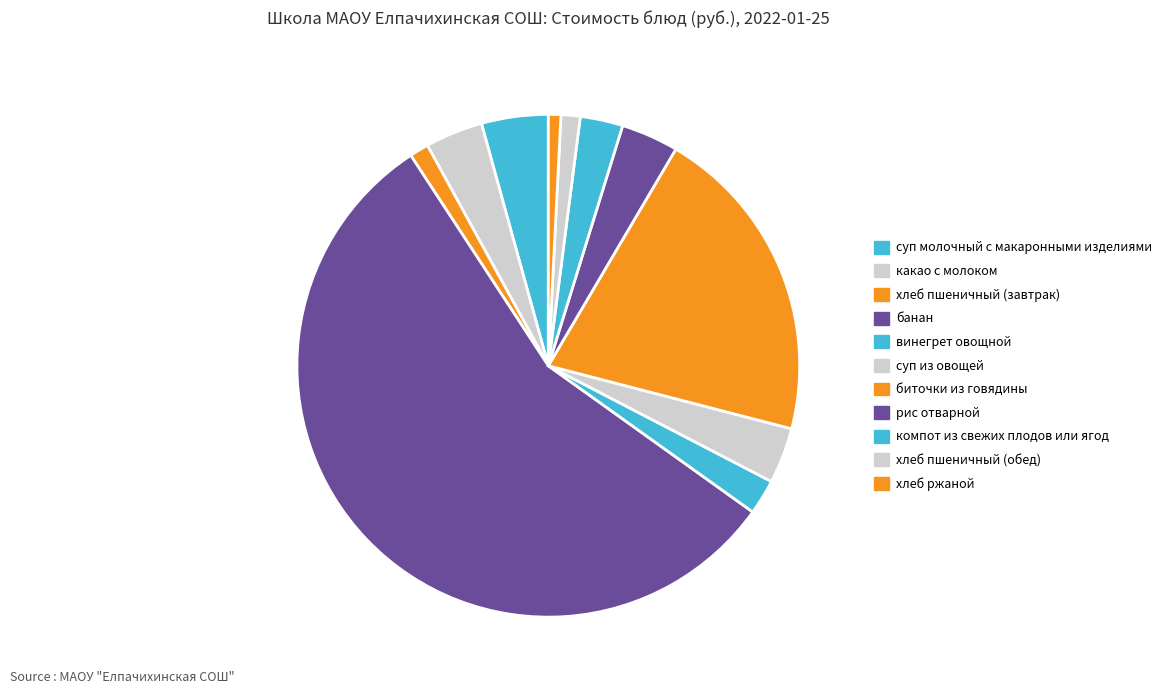

Which slice is the largest?

банан